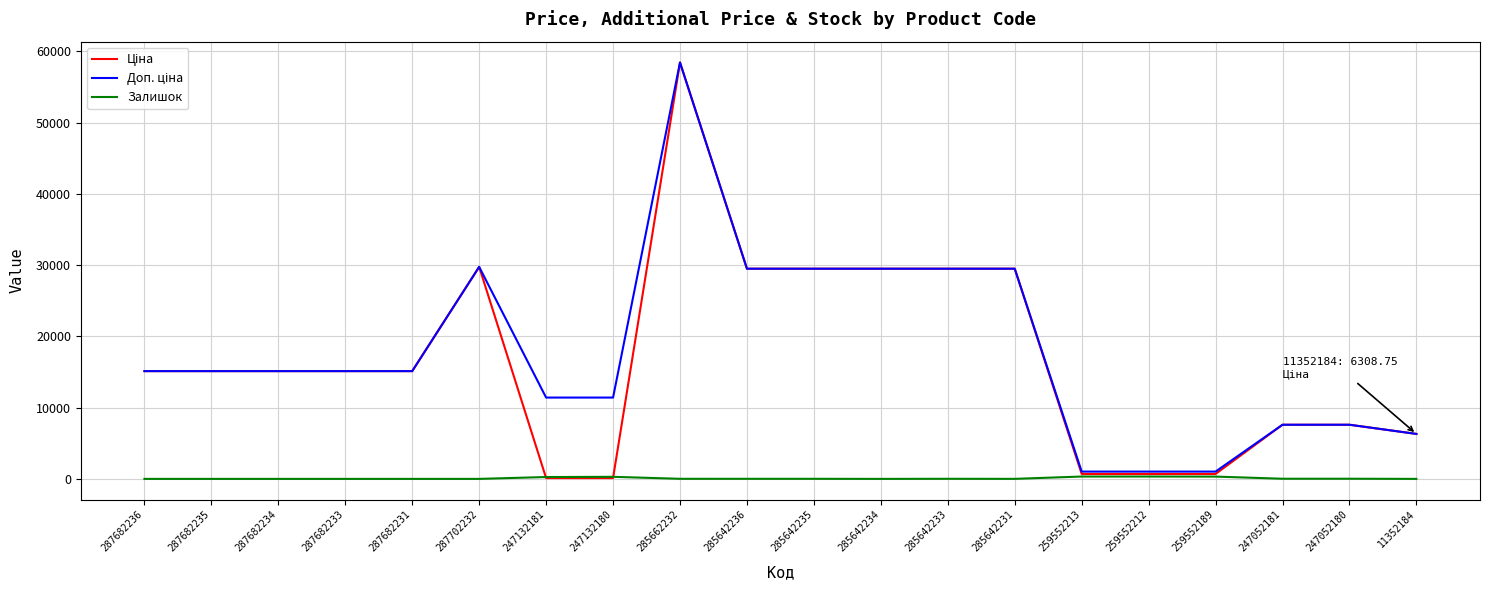

What is the maximum value shown in the chart?

58426.5